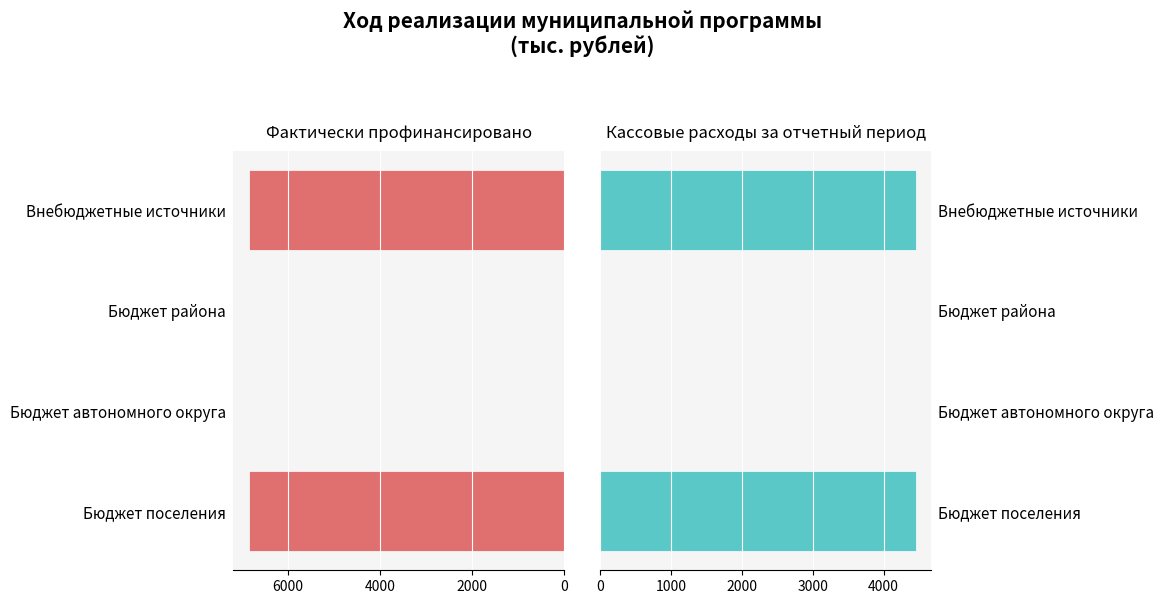

True or false: Кассовые расходы за отчетный период has a value of 4451.7 at Бюджет поселения.

True